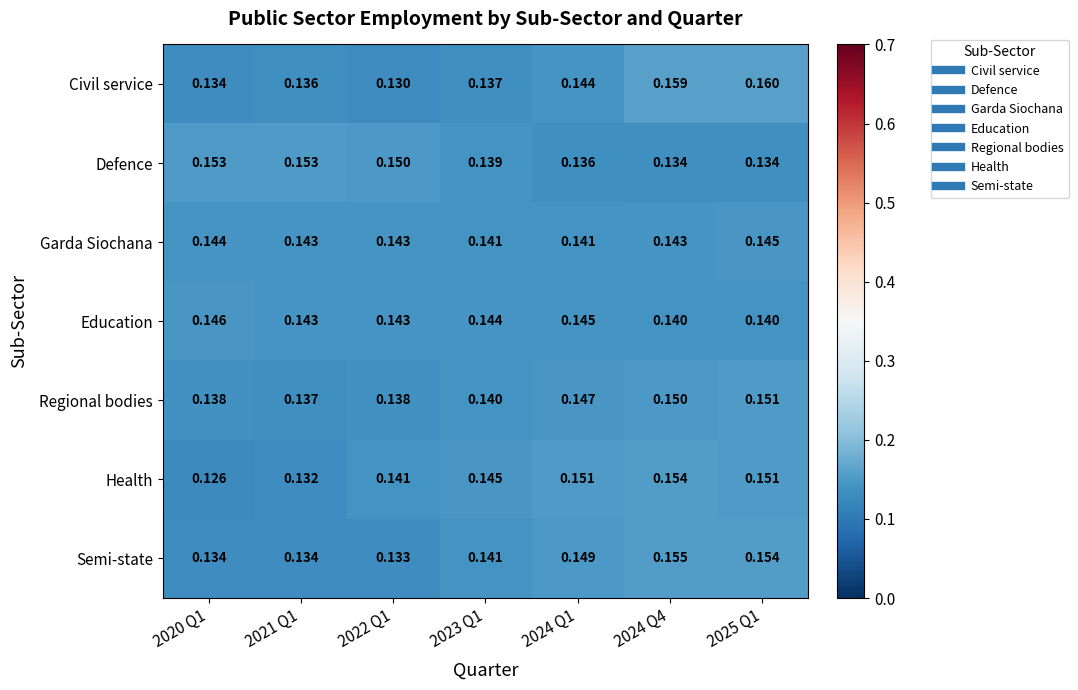

Is the value of Health at 2021 Q1 greater than the value of Regional bodies at 2025 Q1?

No